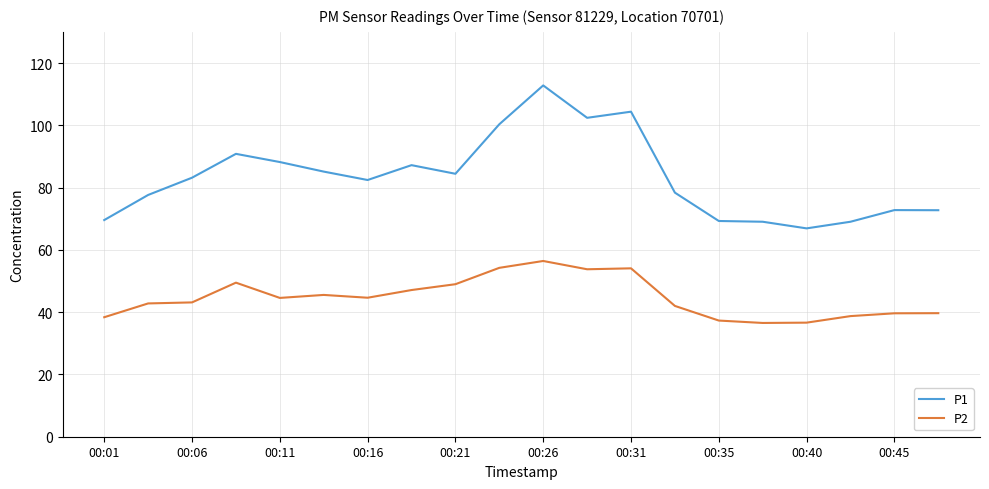

Which series has the widest spread of values?

P1